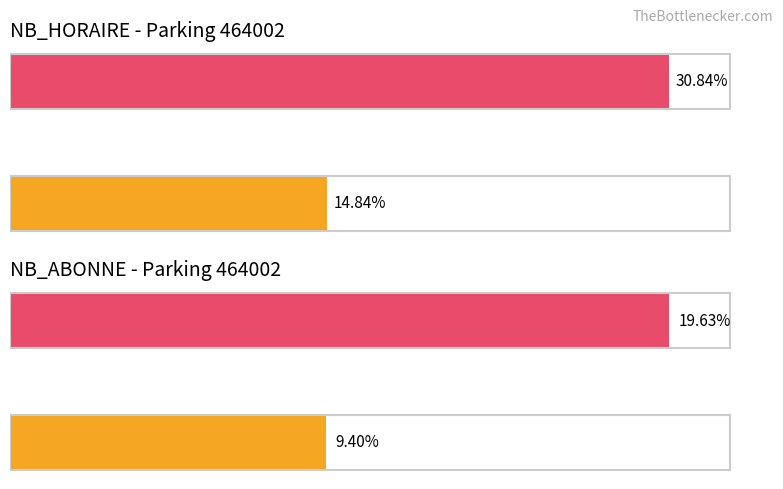

Does the chart contain stacked bars?

No